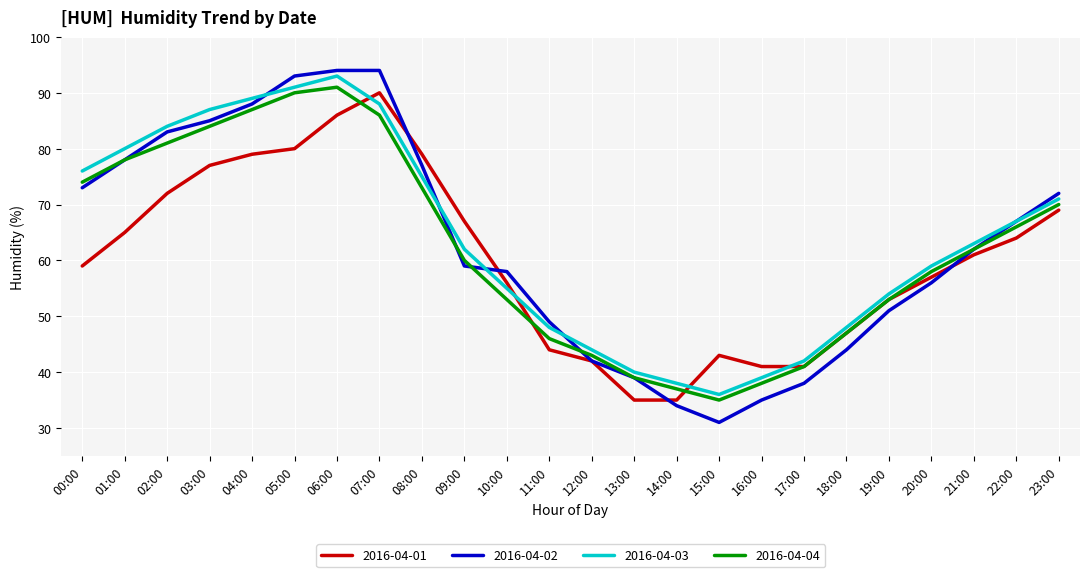

What is the sum of the 2016-04-04 values at 03:00 and 02:00?

165